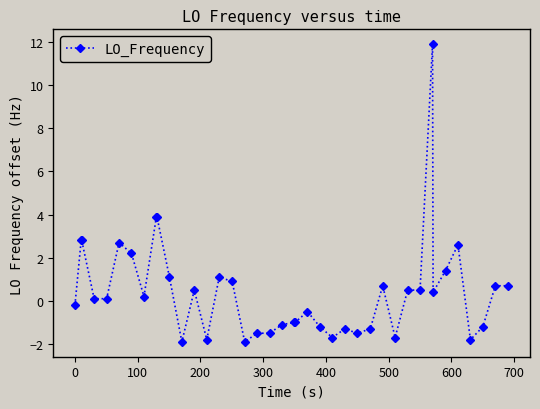

What is the value of the 24th point from the left?

-1.2